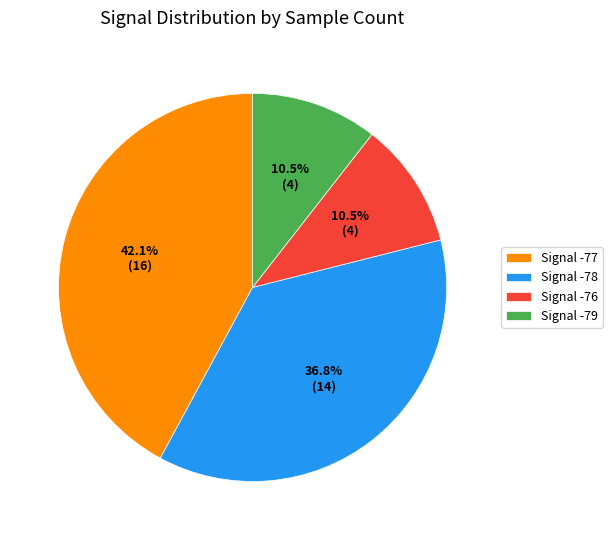

Combined, do Signal -76 and Signal -77 account for over 50%?

Yes